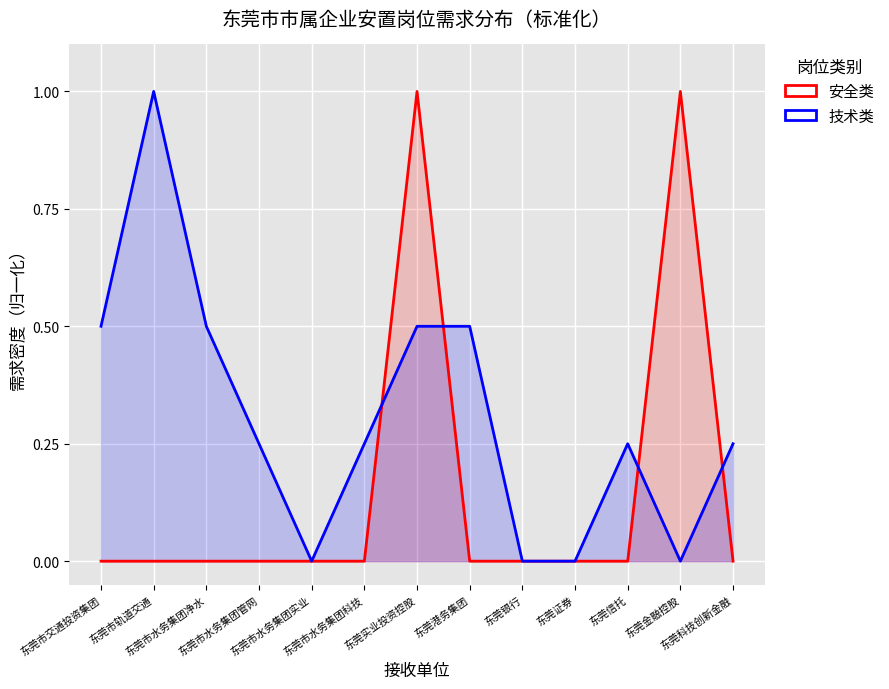

What is the difference between the highest and lowest values at 东莞市交通投资集团?

0.5